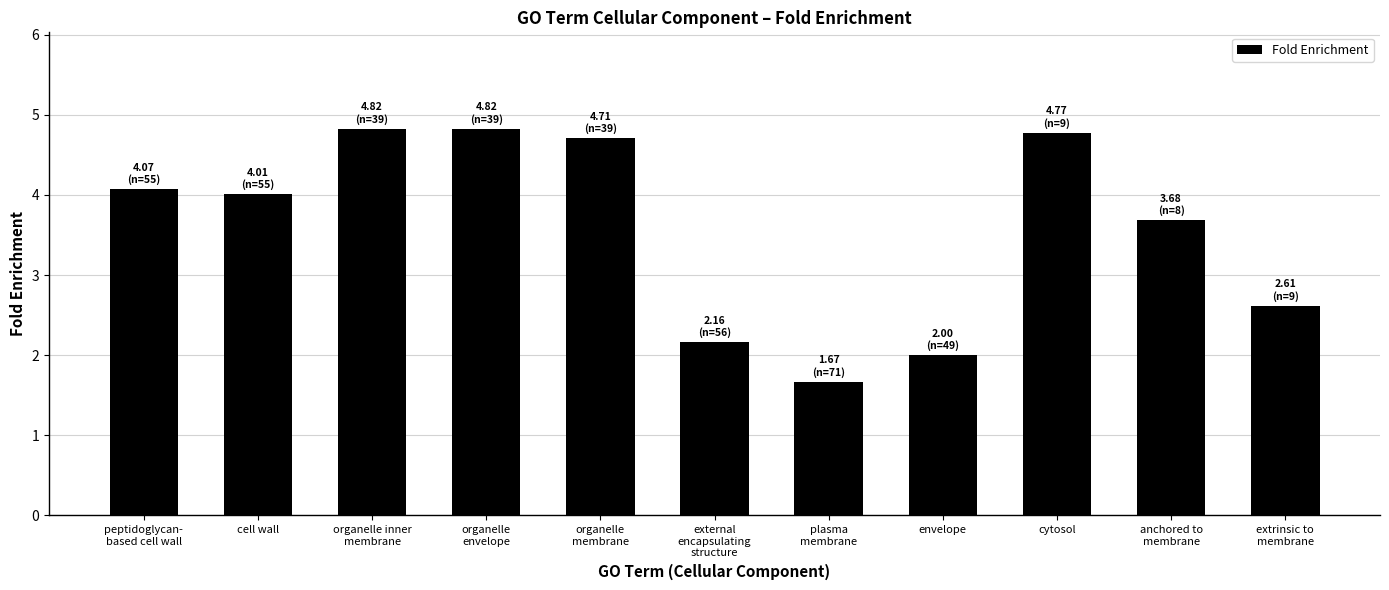

True or false: the data shows 6.7 at organelle inner
membrane.

False